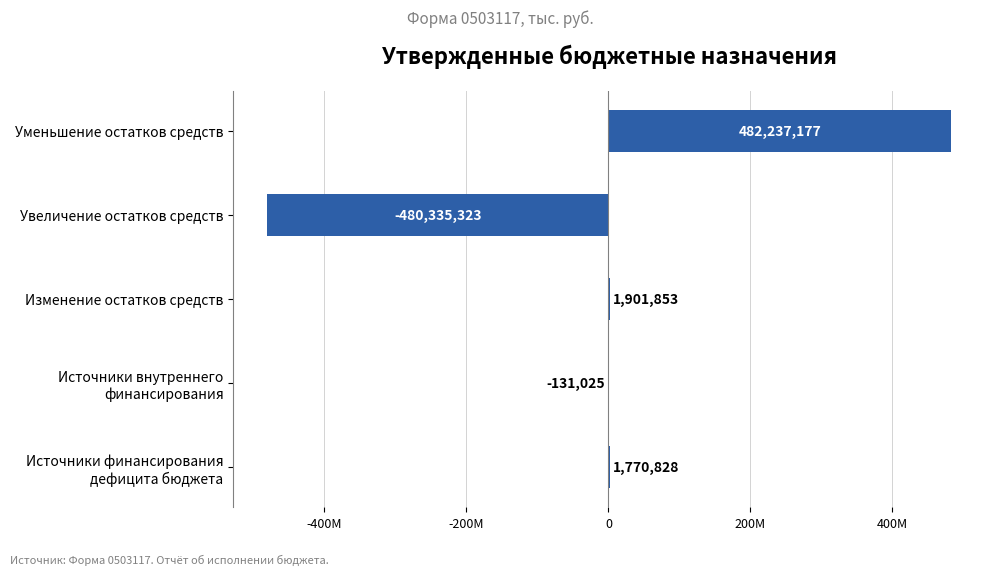

Are the bars horizontal?

Yes